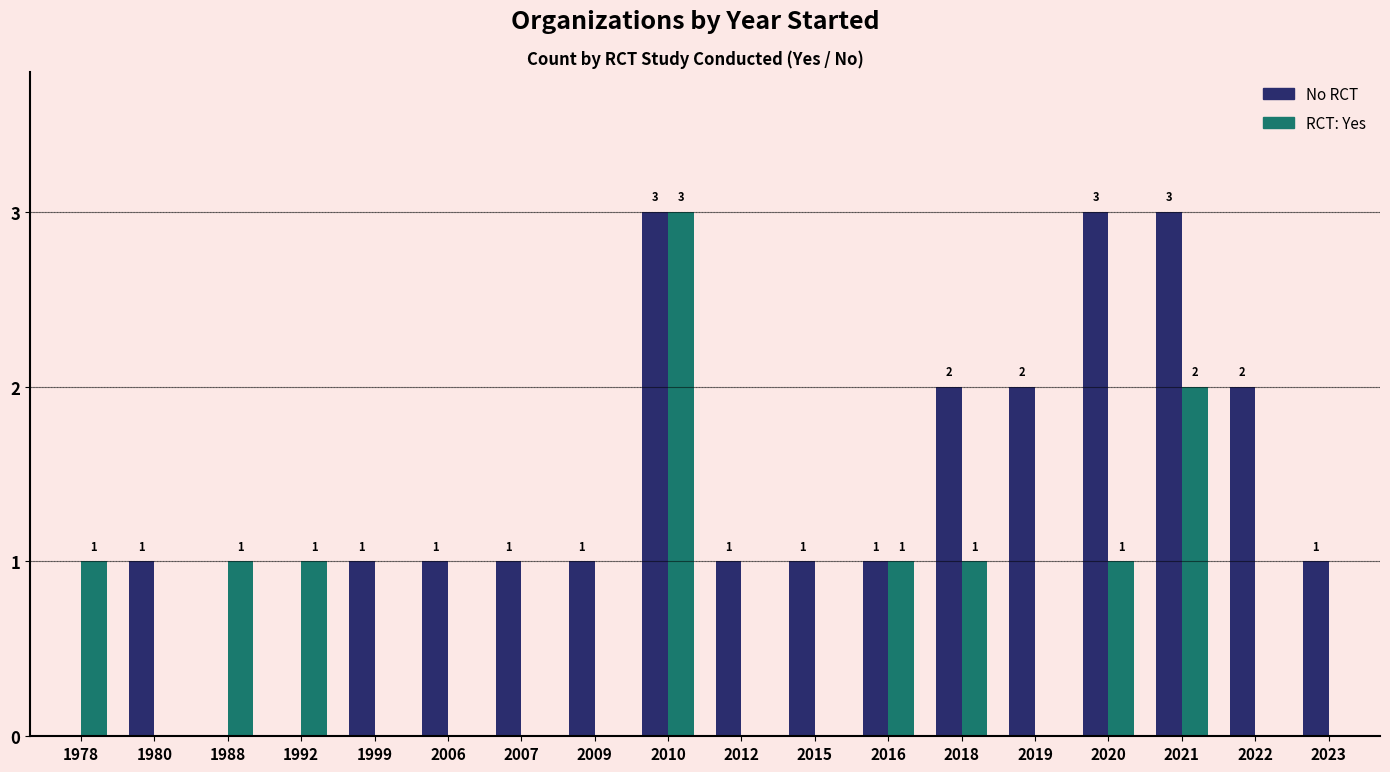

What is the sum of all RCT: Yes values?

11